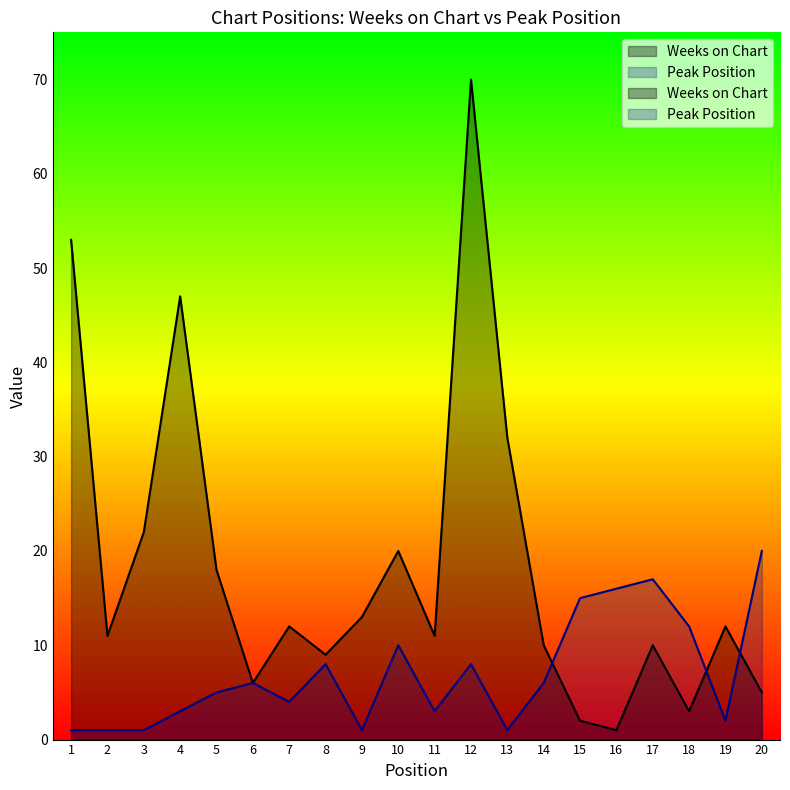

Where does the Peak Position series first go above 6?

8